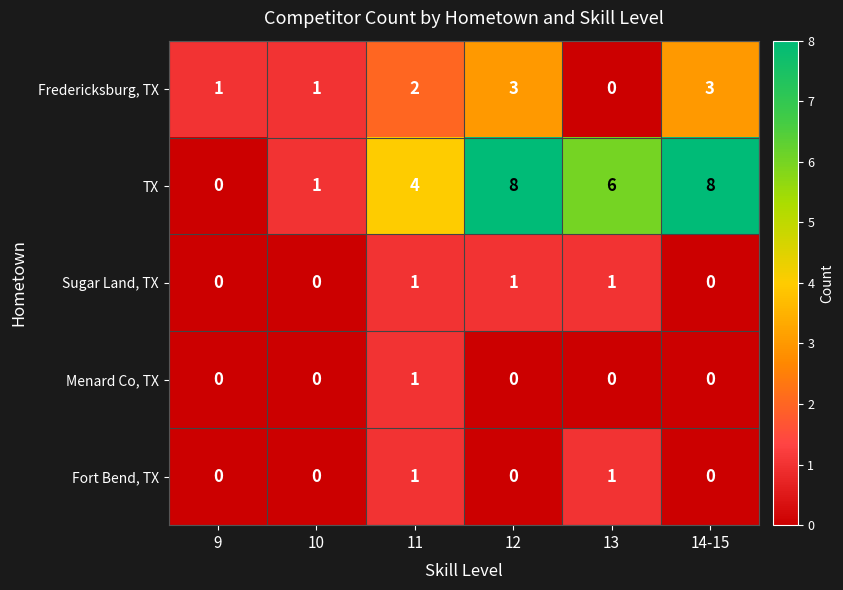

Which series changed the most between 13 and 14-15?

Fredericksburg, TX